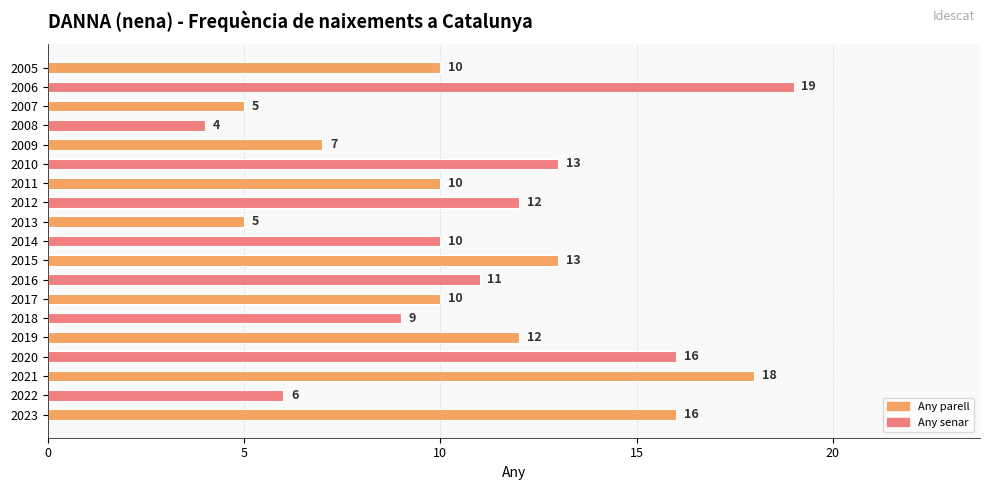

Approximately how many times larger is the value at 2008 compared to 2018?

0.4